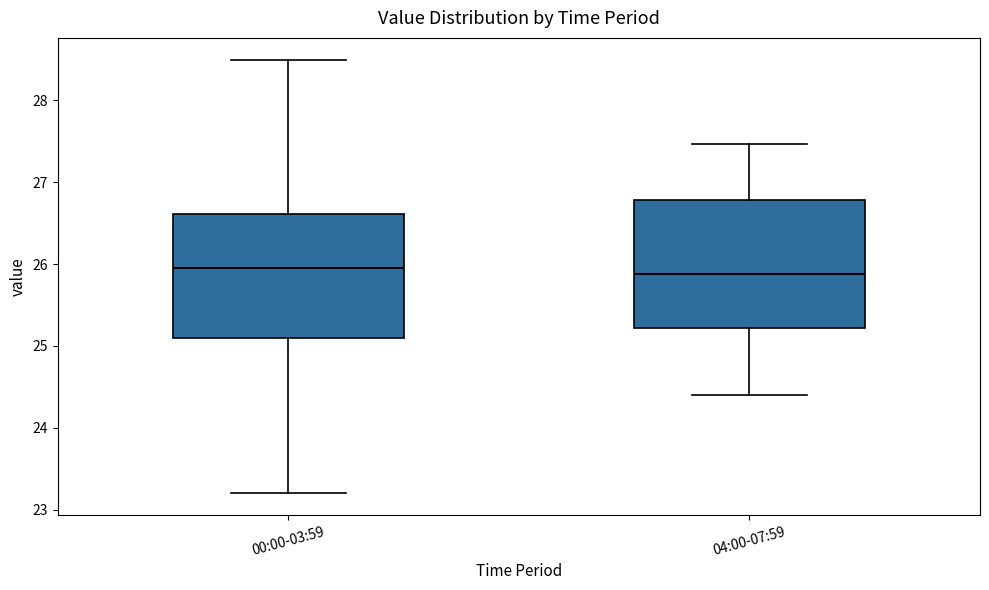

Reading left to right, read every box against the y-axis: the position of its median line, the range the box covers, and the ends of its whiskers. The values are not printed on the chart, so give them approximately, as read against the axis.

00:00-03:59: median 26.0, box 25.1 to 26.6, whiskers 23.2 to 28.5
04:00-07:59: median 25.9, box 25.2 to 26.8, whiskers 24.4 to 27.5